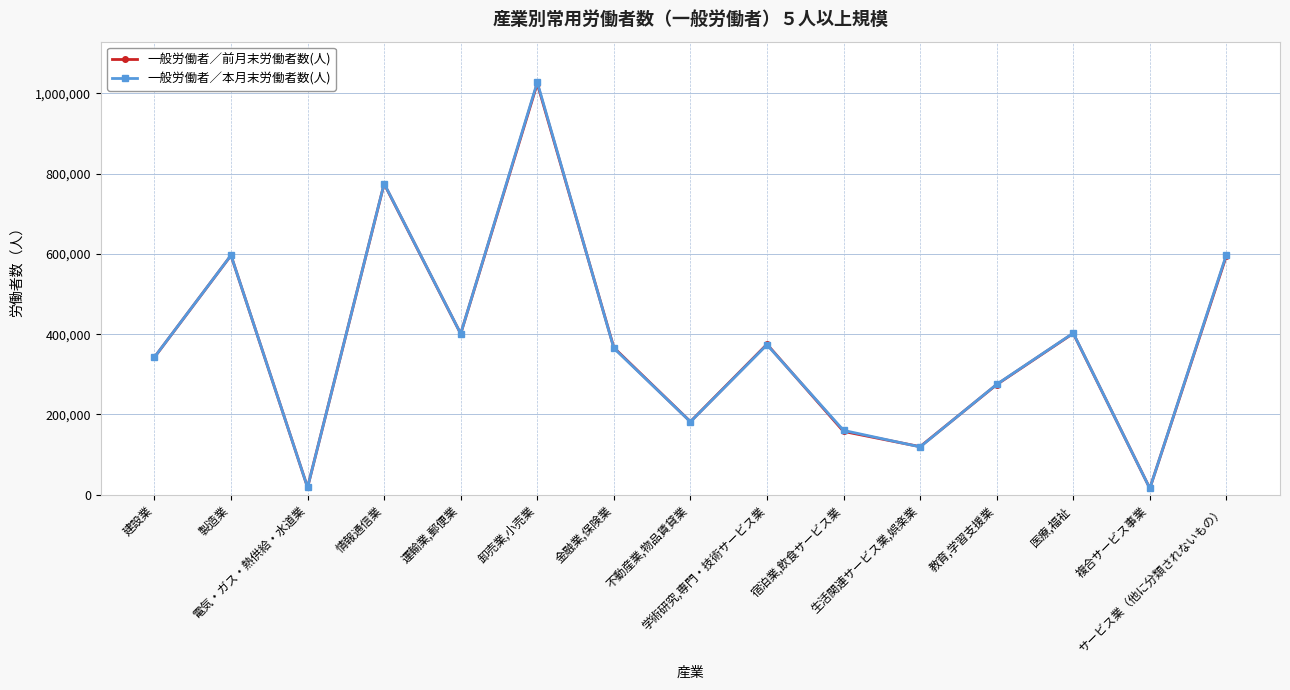

Which series has the largest range (max minus min)?

一般労働者／本月末労働者数(人)